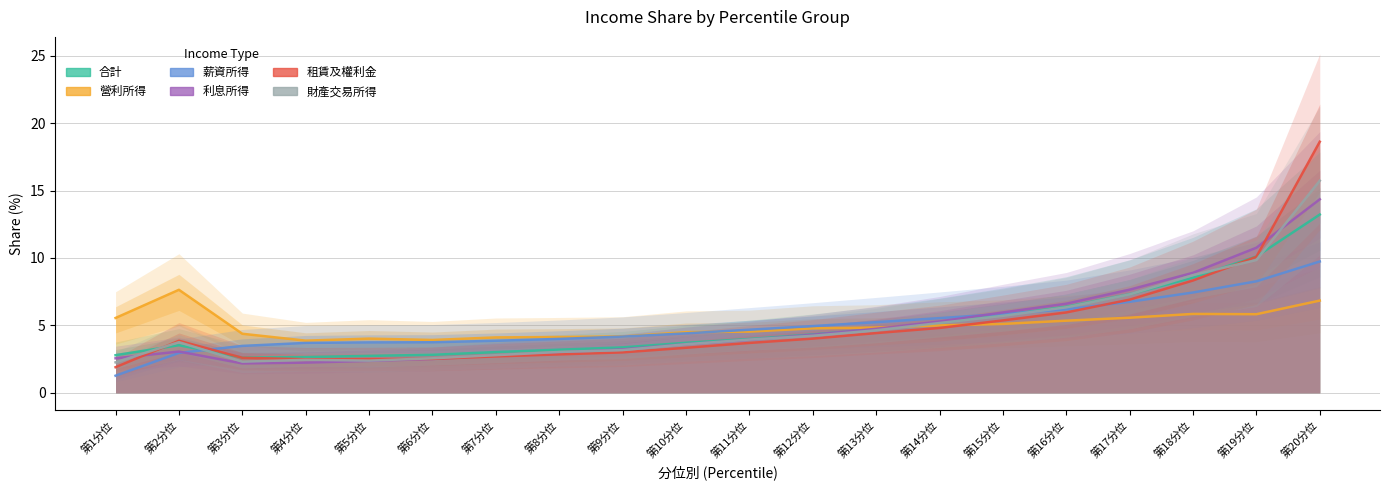

True or false: 財產交易所得 and 薪資所得 intersect in this chart.

True